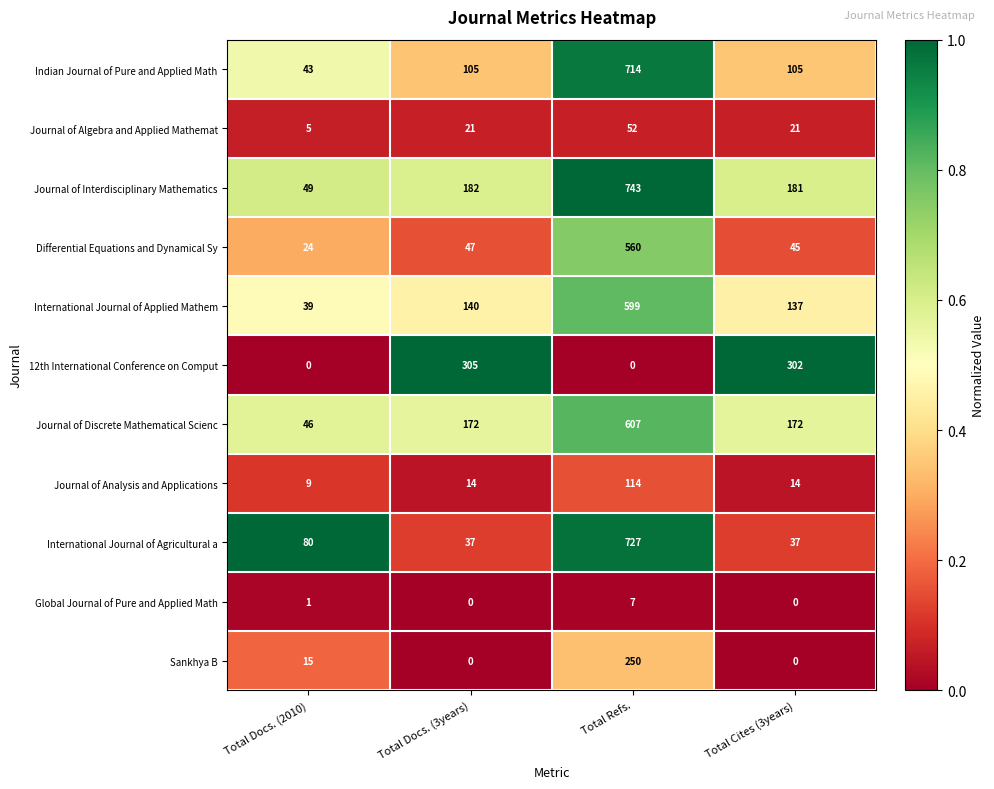

The value of Sankhya B at Total Docs. (2010) is 15. True or false?

True